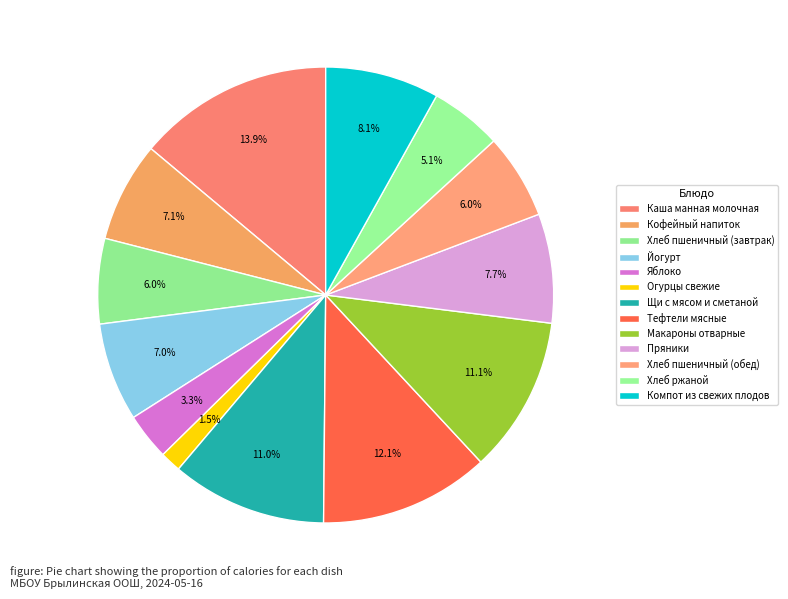

To the nearest percent, what portion does Щи с мясом и сметаной represent?

11%